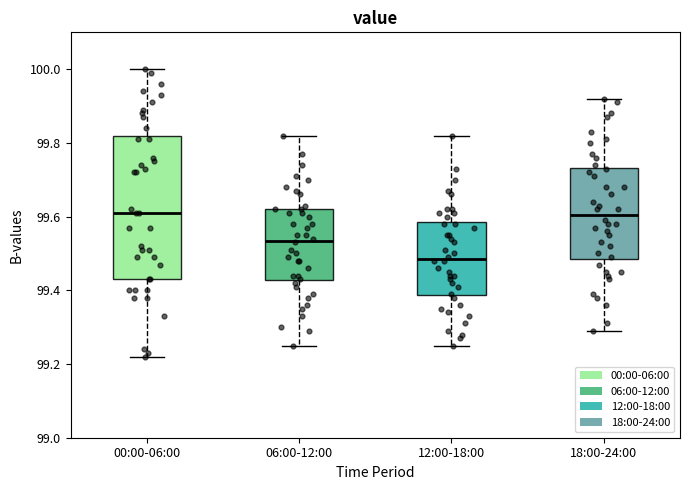

Reading left to right, read every box against the y-axis: the position of its median line, the range the box covers, and the ends of its whiskers. The values are not printed on the chart, so give them approximately, as read against the axis.

00:00-06:00: median 99.62, box 99.44 to 99.82, whiskers 99.22 to 100.00
06:00-12:00: median 99.54, box 99.42 to 99.62, whiskers 99.26 to 99.82
12:00-18:00: median 99.48, box 99.38 to 99.58, whiskers 99.26 to 99.82
18:00-24:00: median 99.60, box 99.48 to 99.74, whiskers 99.30 to 99.92